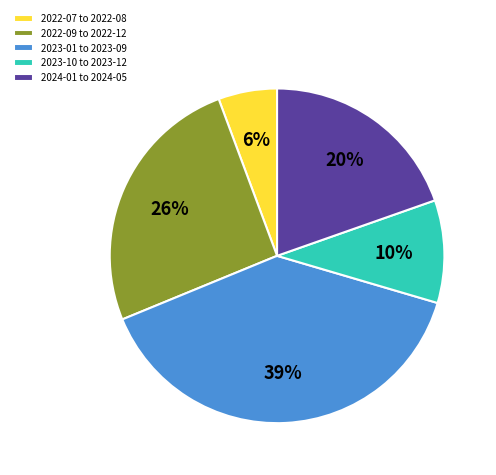

The 2023-10 to 2023-12 slice represents 21% of the pie. True or false?

False